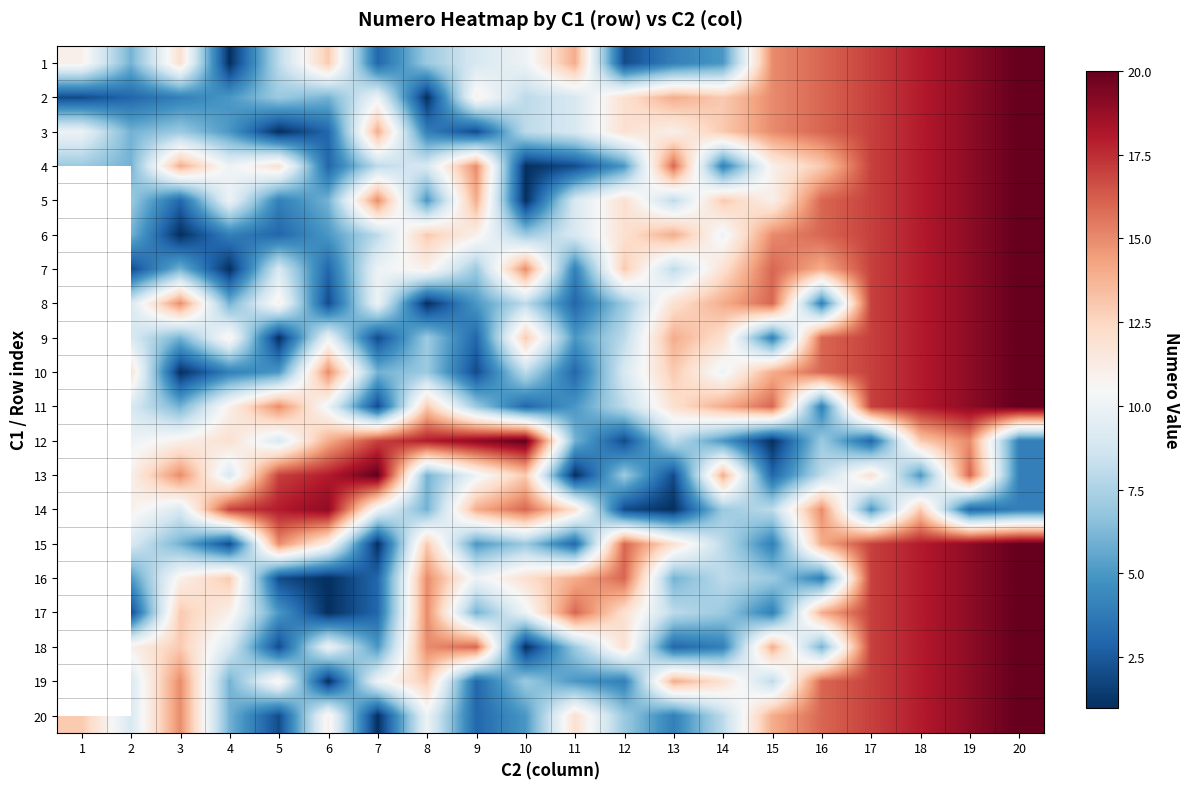

Between 8 and 13, which is larger?

8